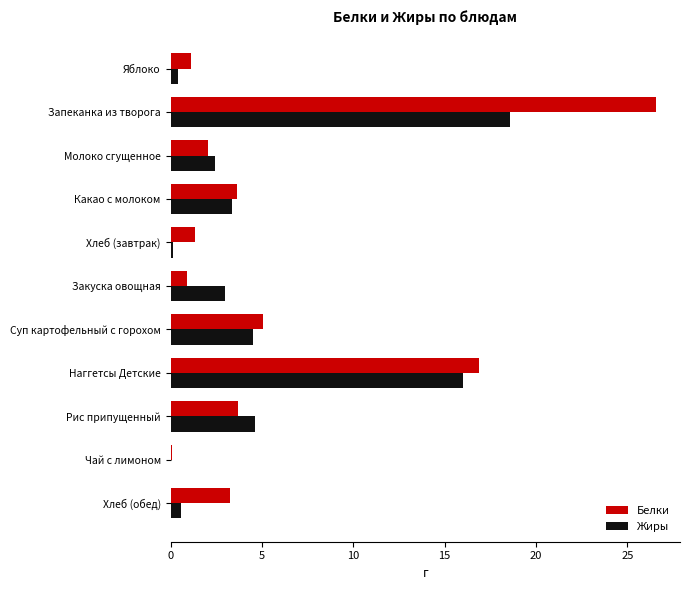

Is it true that Белки equals 1.2 at Молоко сгущенное?

False